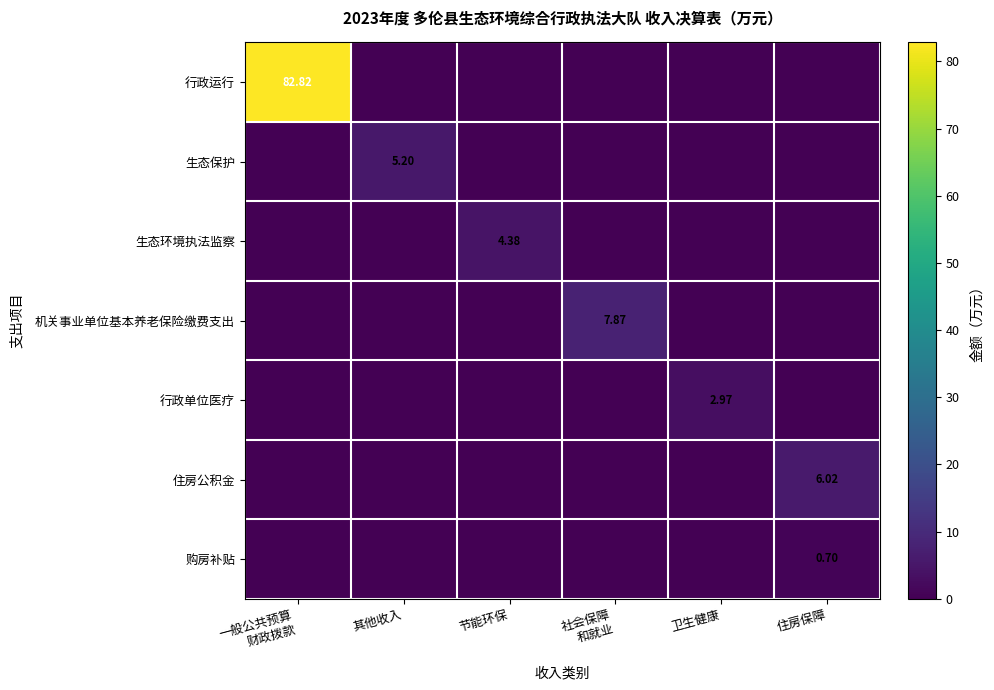

Which series changed the most between 一般公共预算 财政拨款 and 卫生健康?

行政运行